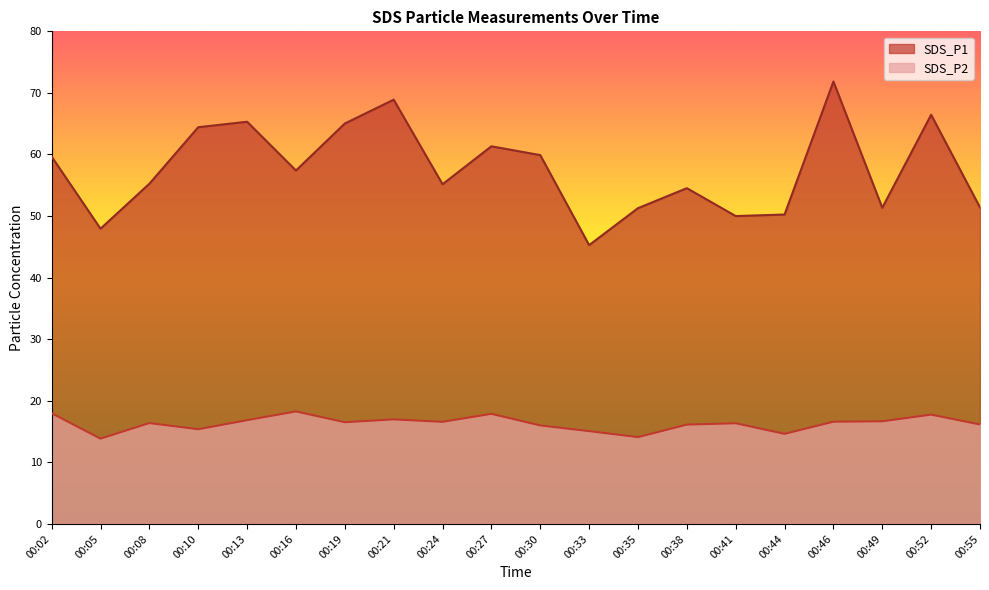

What is the average value of the SDS_P2 series?

16.3